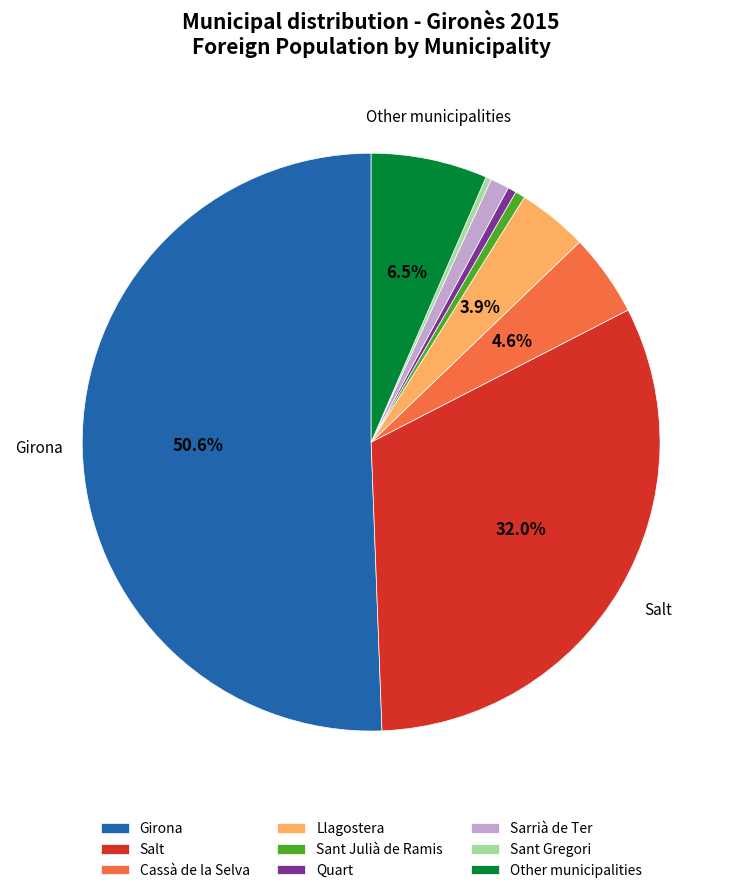

How many segments does this pie chart have?

9